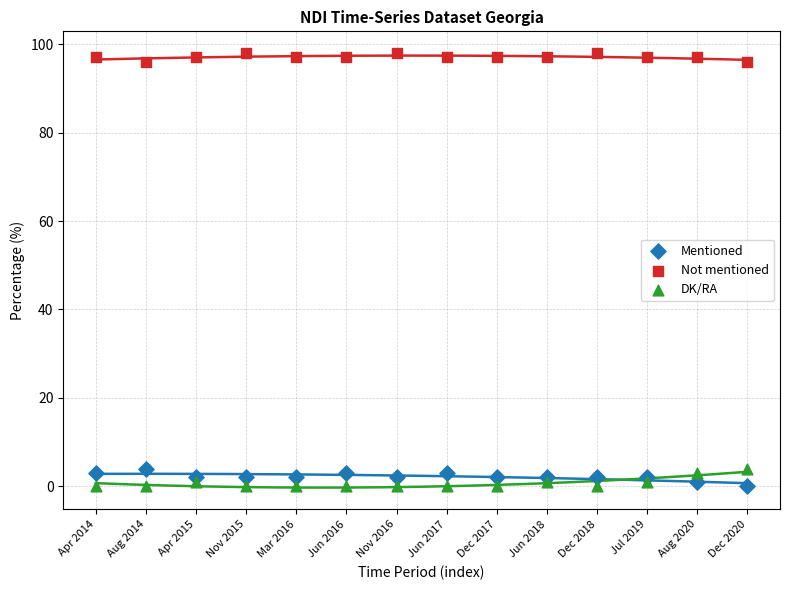

Which series contains the highest Y value?

Not mentioned